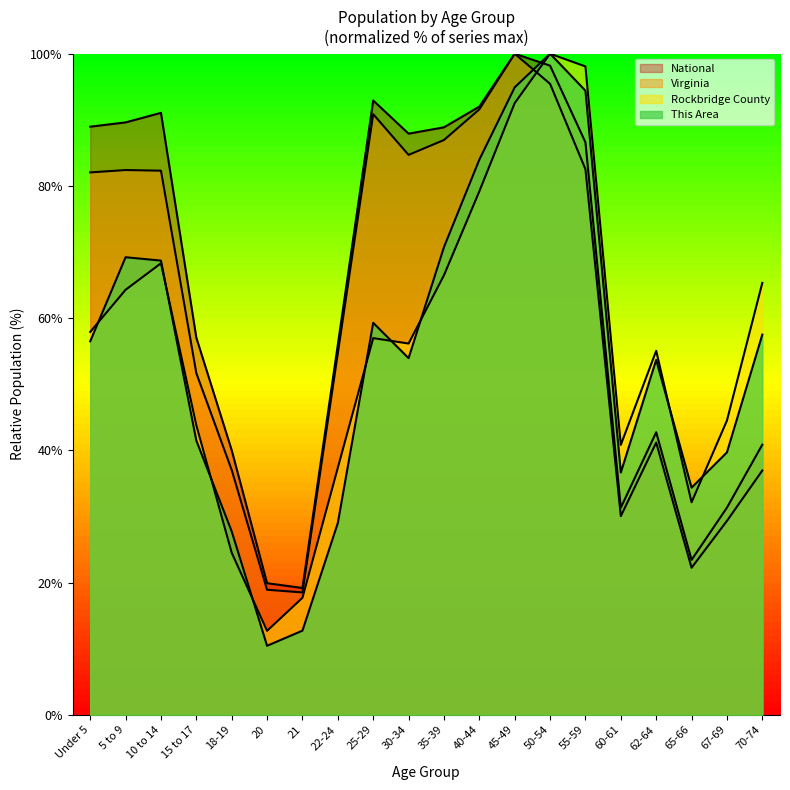

What position from the left is 18-19?

5